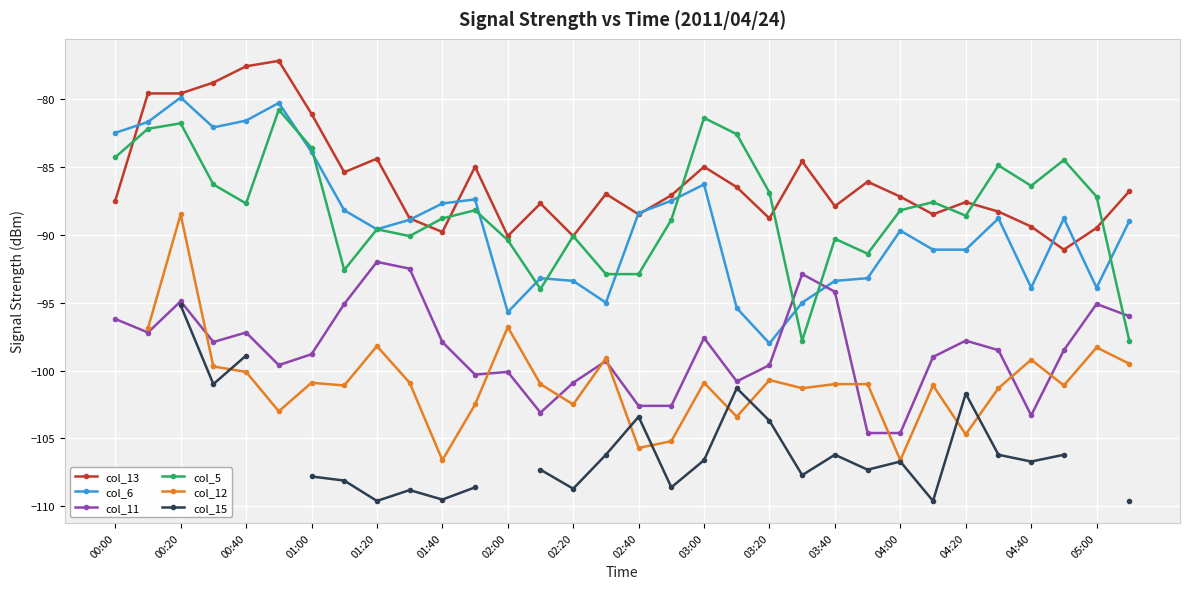

How many interior local peaks does the col_15 series have?

6